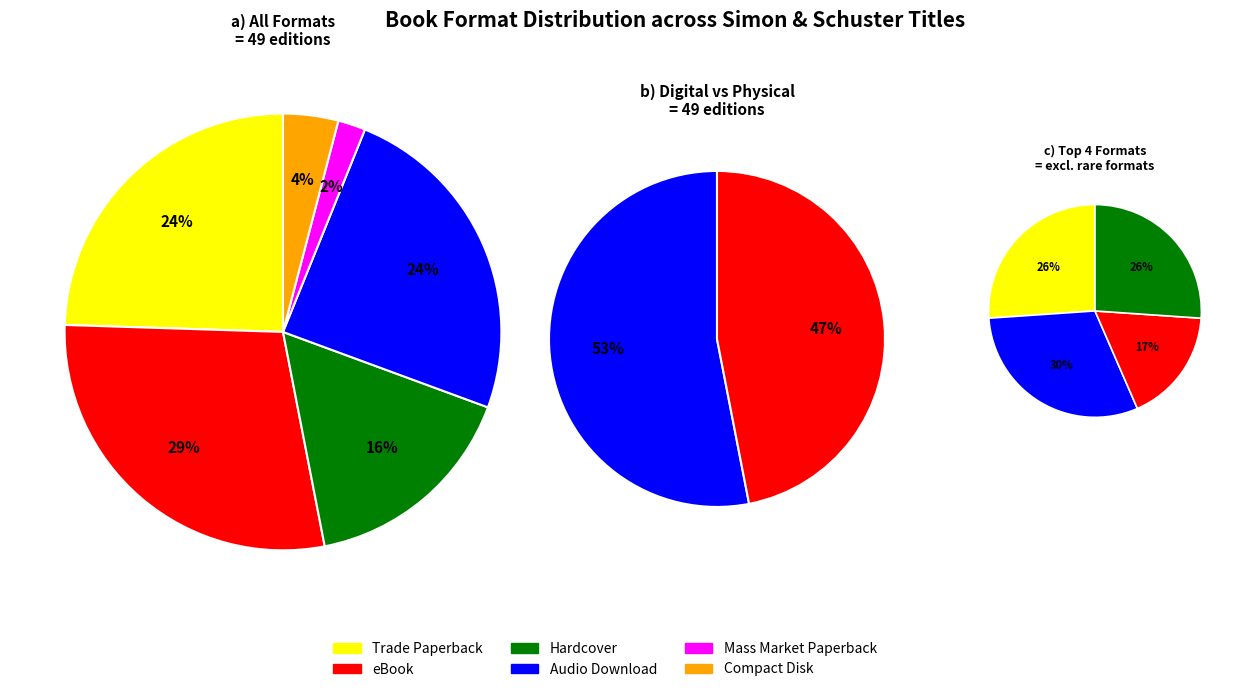

To the nearest percent, what percentage of the pie is Trade Paperback?

24%